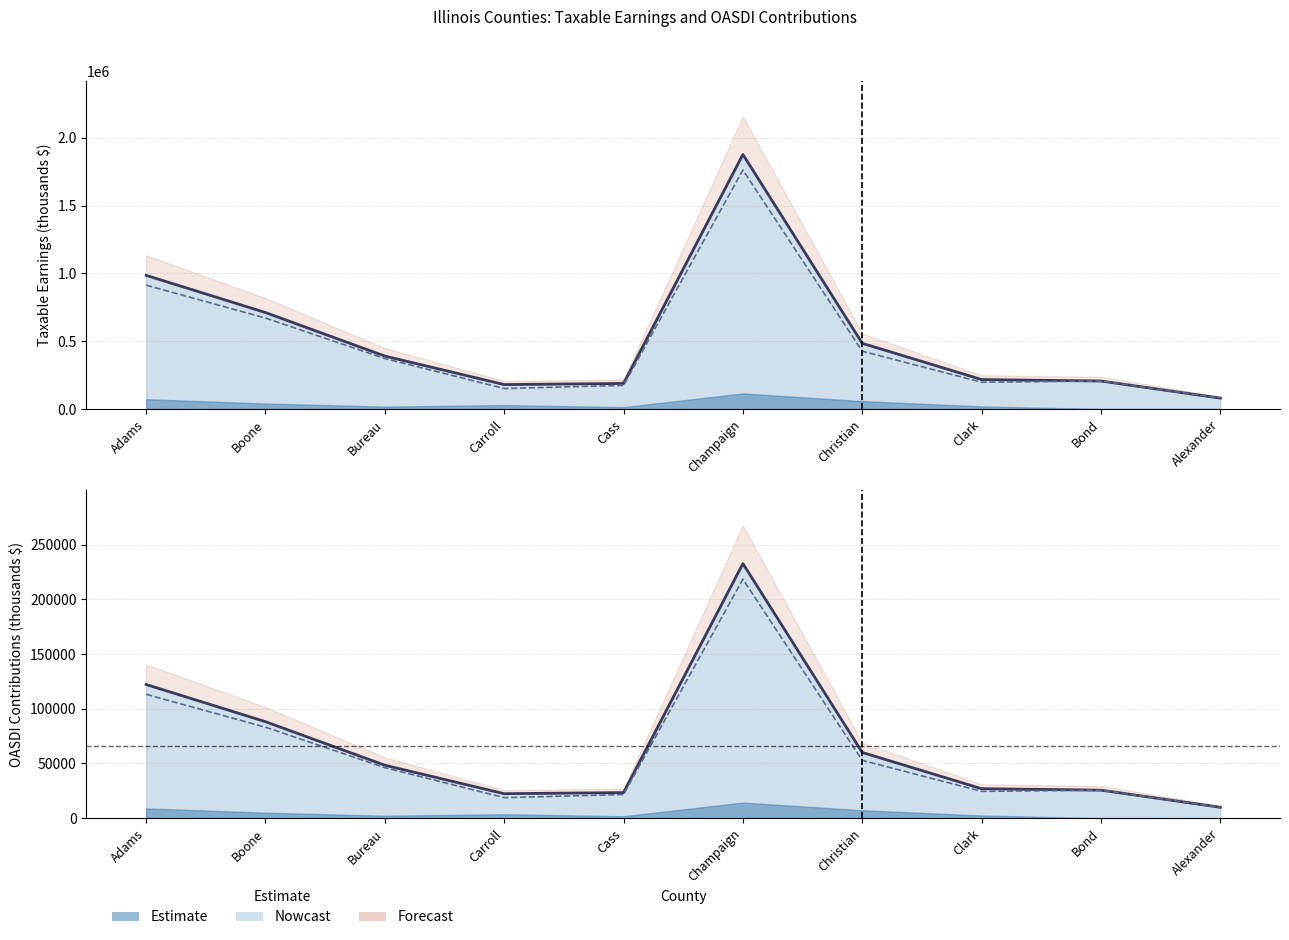

Which has a higher value, Christian or Alexander?

Christian